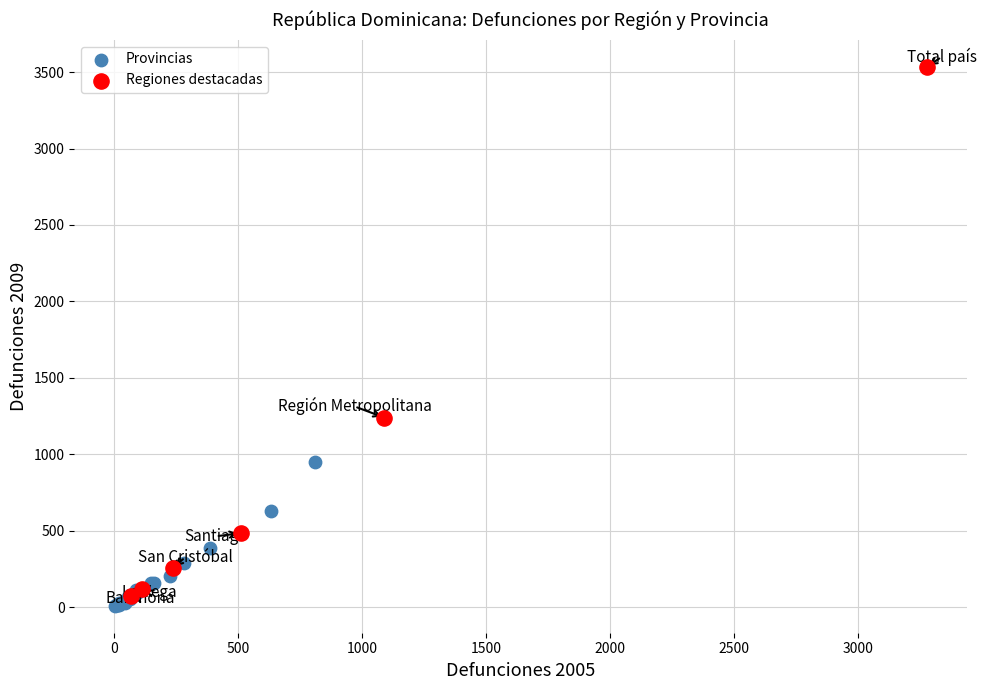

Which series contains the highest Y value?

Regiones destacadas